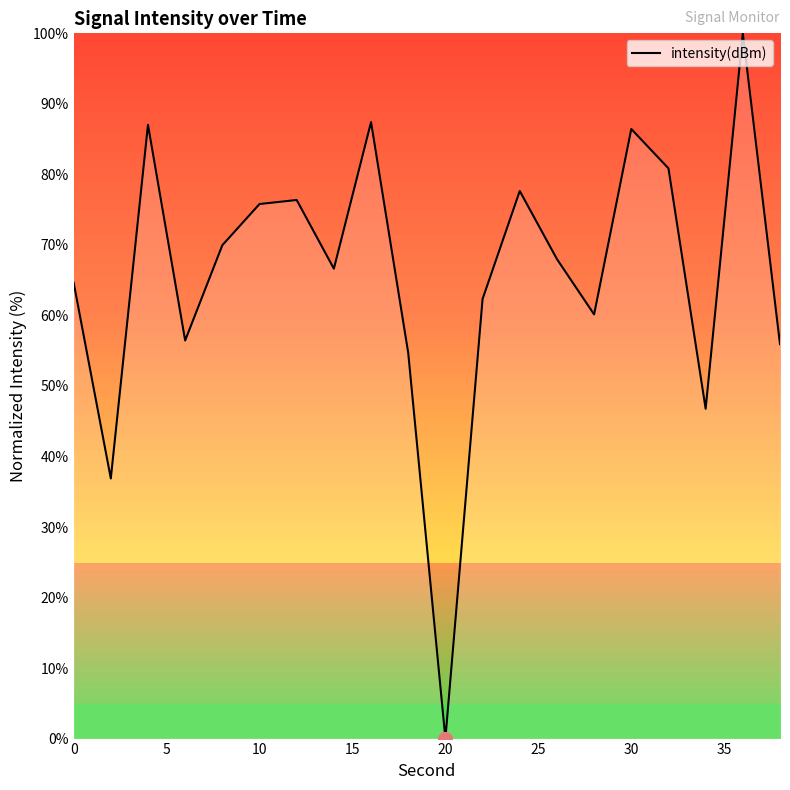

What is the greatest value displayed?

100.0